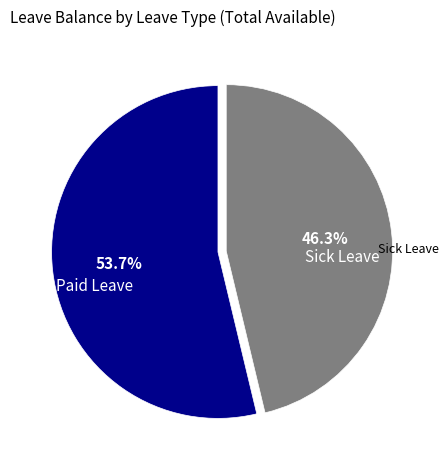

What is the majority slice?

Paid Leave